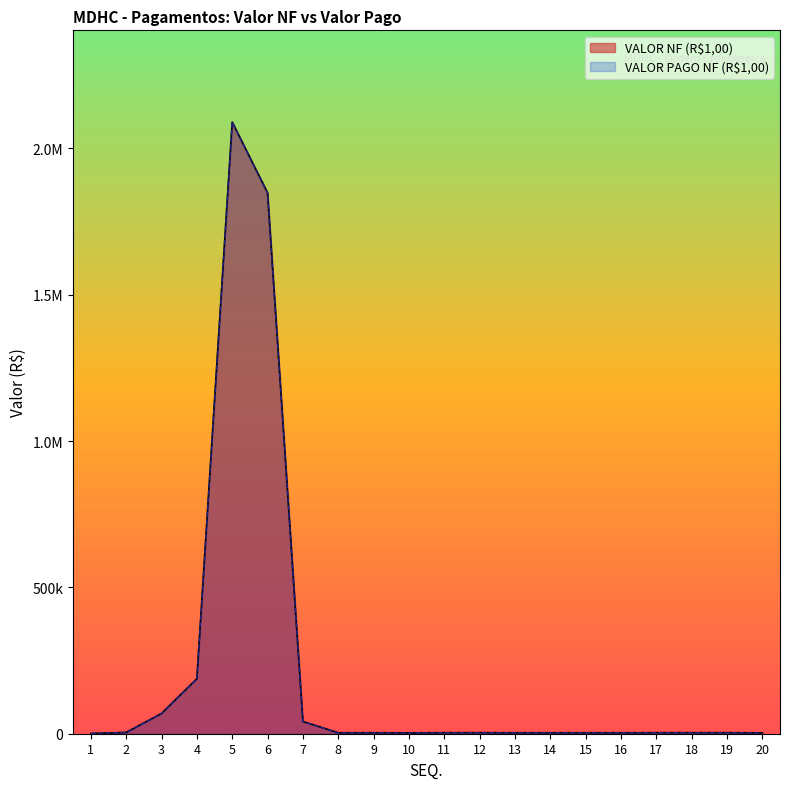

Reading right to left, list all the values displayed in this chart.

VALOR NF (R$1,00): 2852.1	3602.3	3558.9	3543.1	3268.8	3348.9	3346.2	3320.4	3611.5	3512.6	2920.7	3434.2	3254.2	41844.8	1848724.3	2090282.9	188097.3	69166.3	4452.0	855.3
VALOR PAGO NF (R$1,00): 2852.1	3602.3	3558.9	3543.1	3268.8	3348.9	3346.2	3320.4	3611.5	3512.6	2920.7	3434.2	3254.2	41844.8	1848724.3	2090282.9	188097.3	69166.3	4452.0	855.3